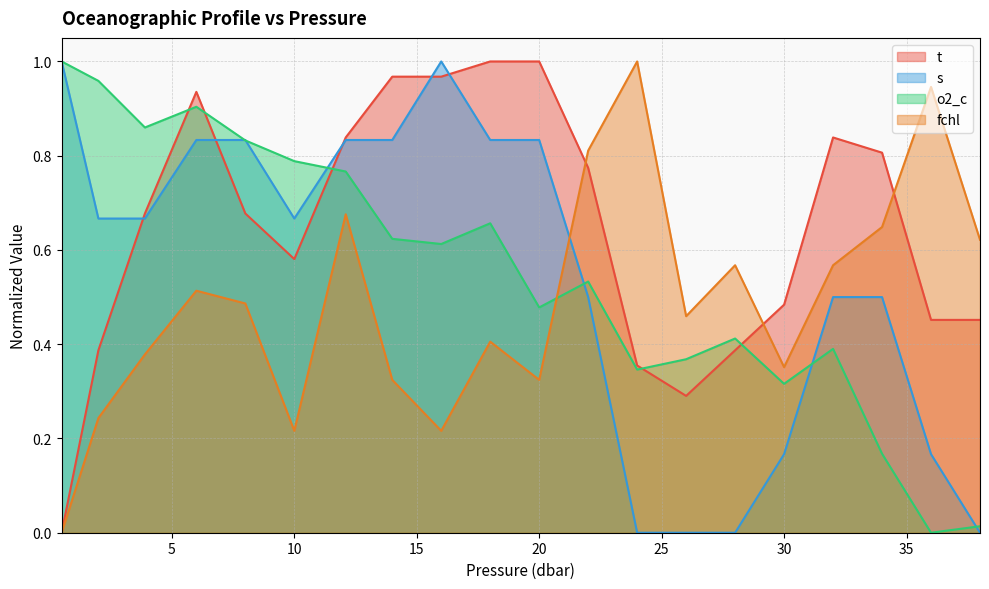

How many positive values does the s series have?

16